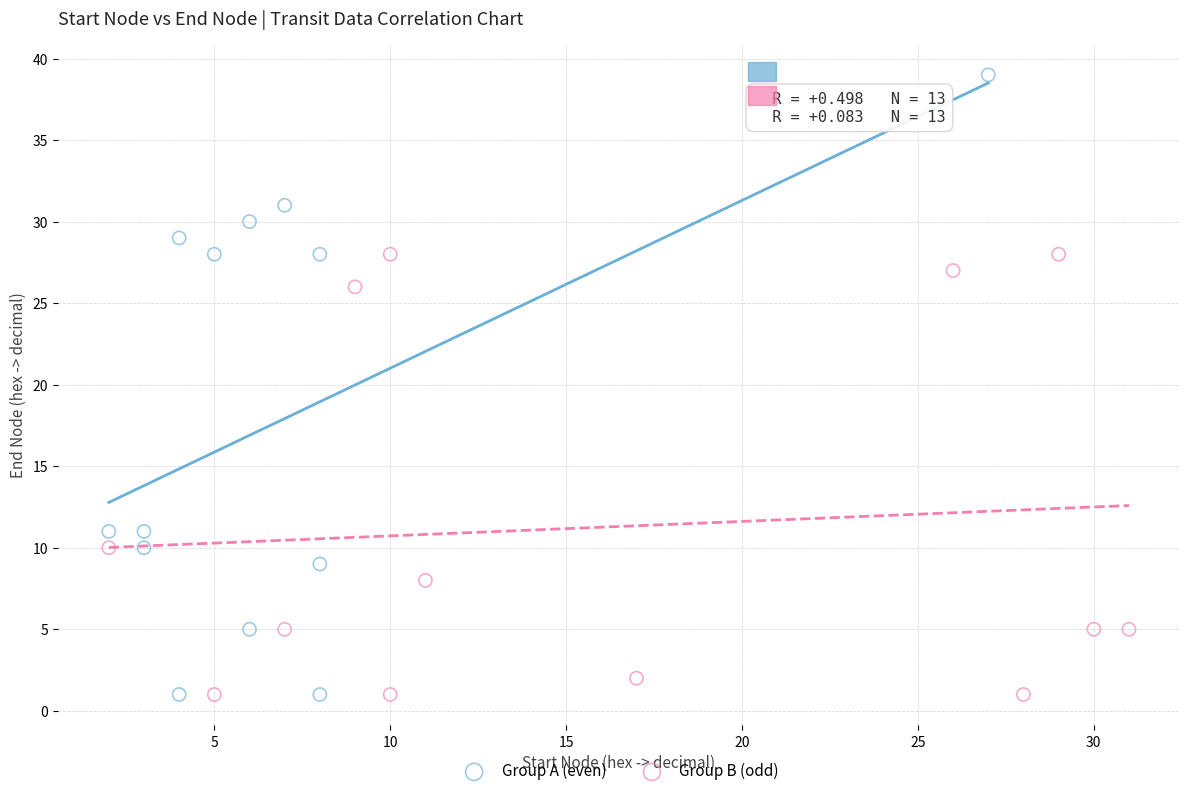

Which series reaches the maximum Y coordinate?

Group A (even)